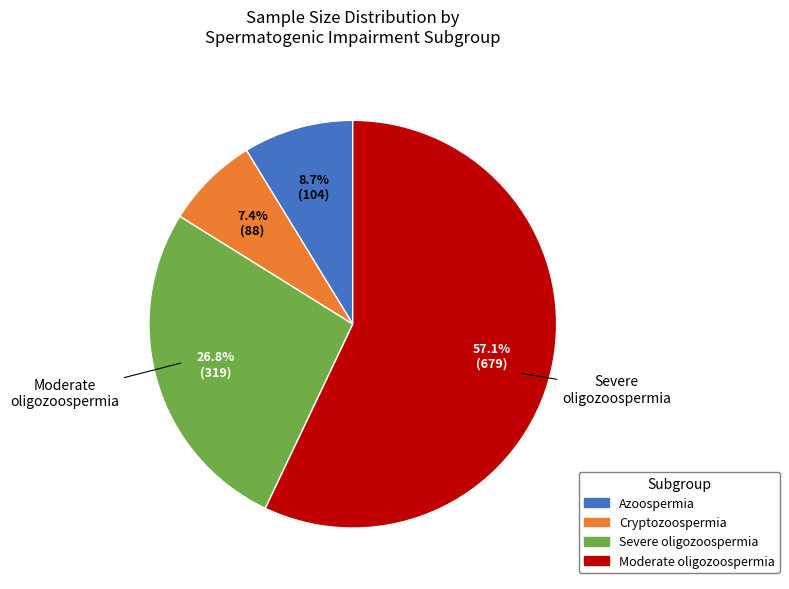

To the nearest percent, what is the difference between the Azoospermia and Moderate oligozoospermia slice percentages?

48%